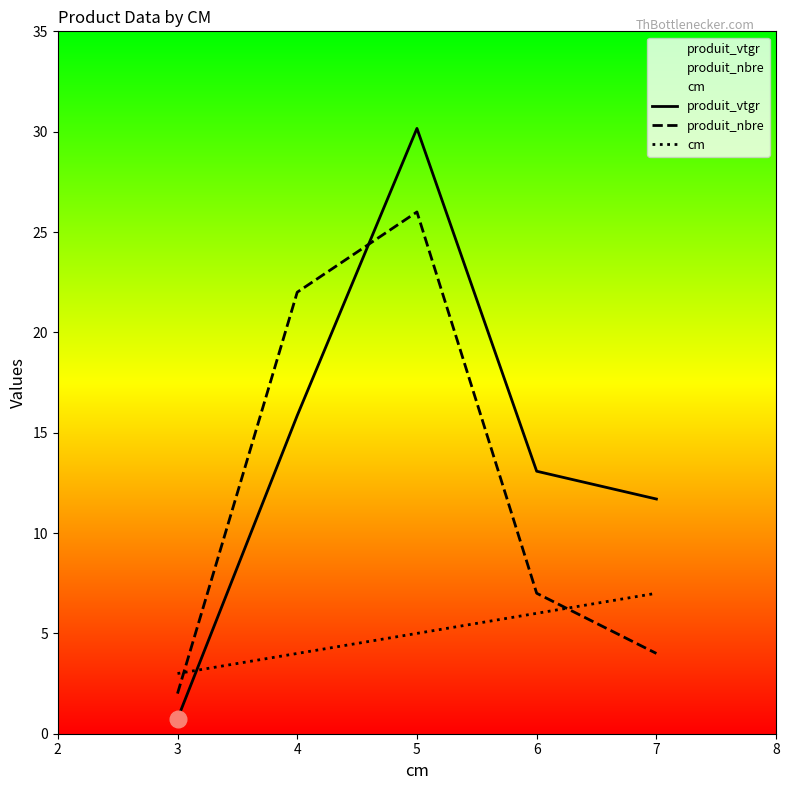

What is the spread (max minus min) of values at 3?

2.3